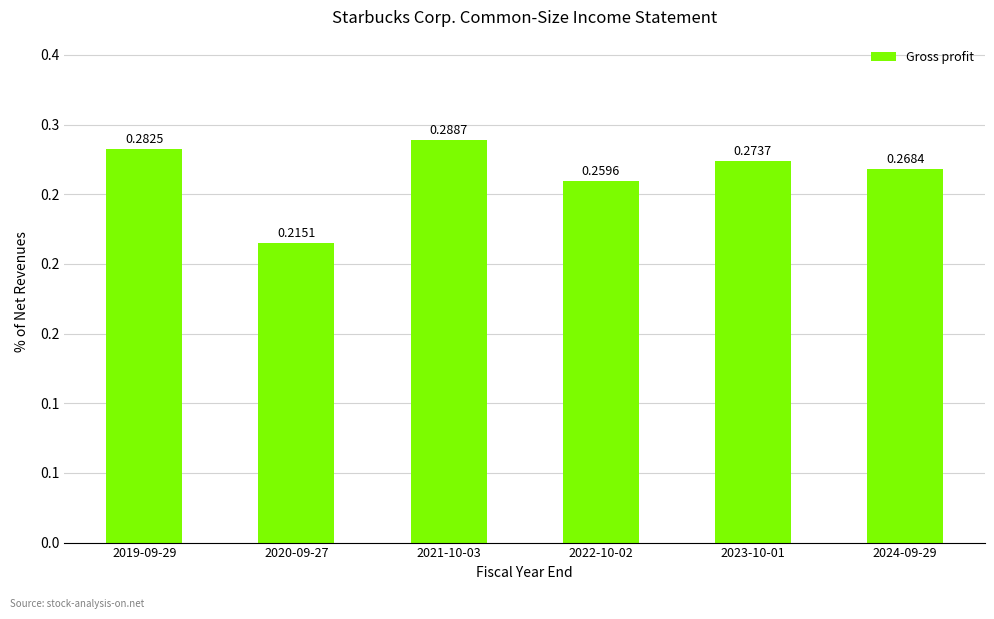

Does the chart contain any negative values?

No